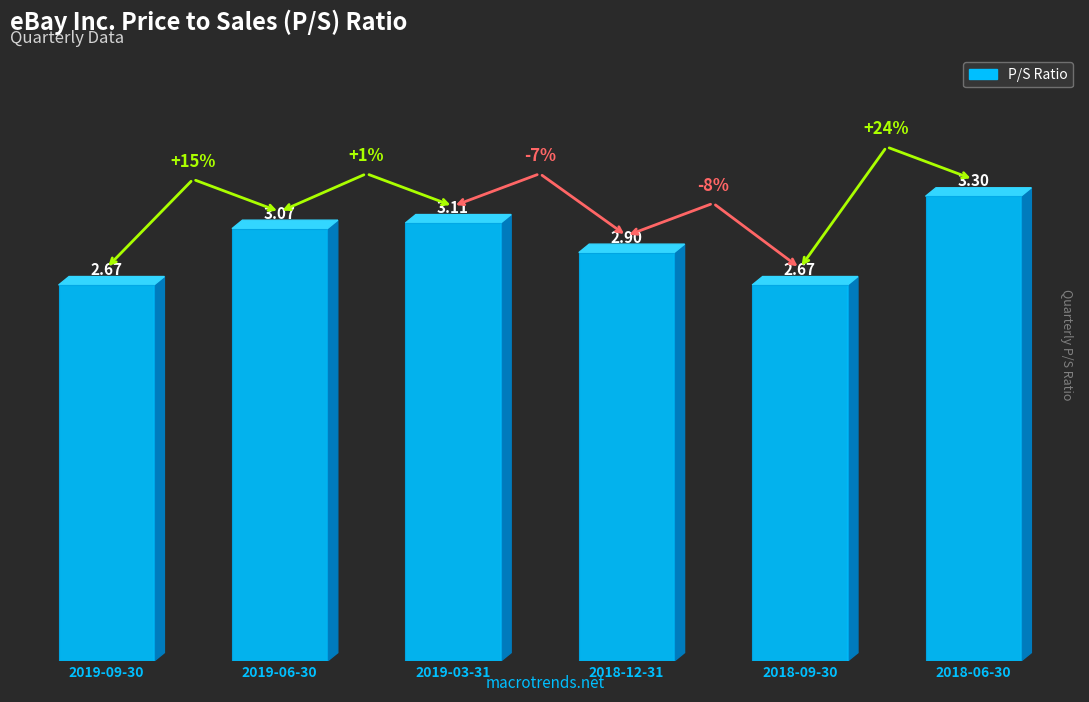

What is the ratio of the value at 2019-09-30 to the value at 2018-12-31?

0.9